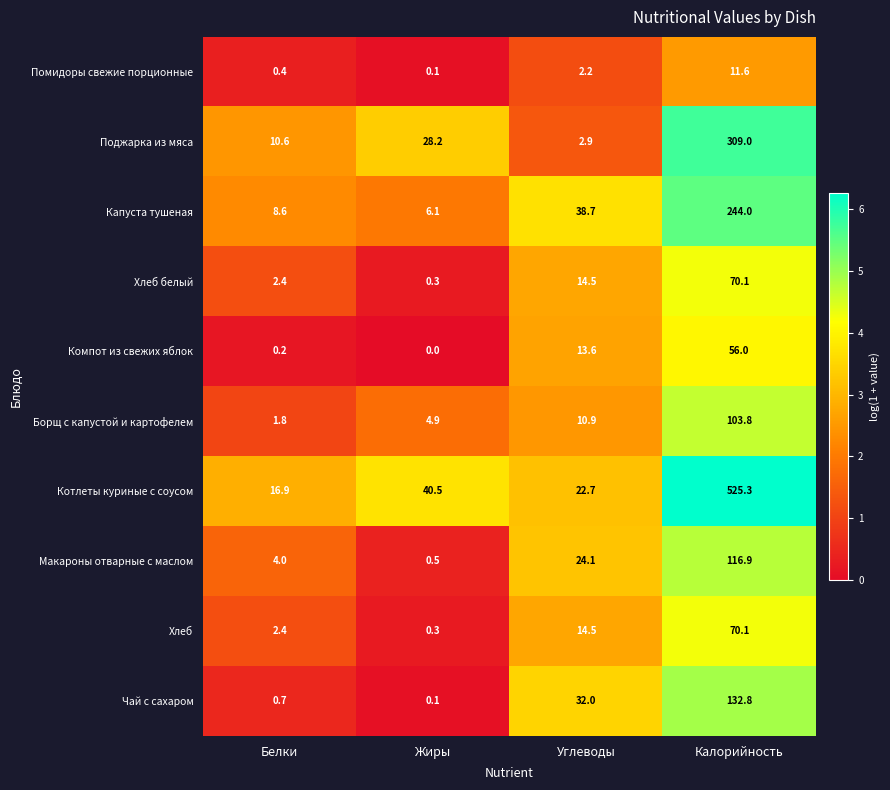

At which category does the chart reach its peak across all series?

Калорийность